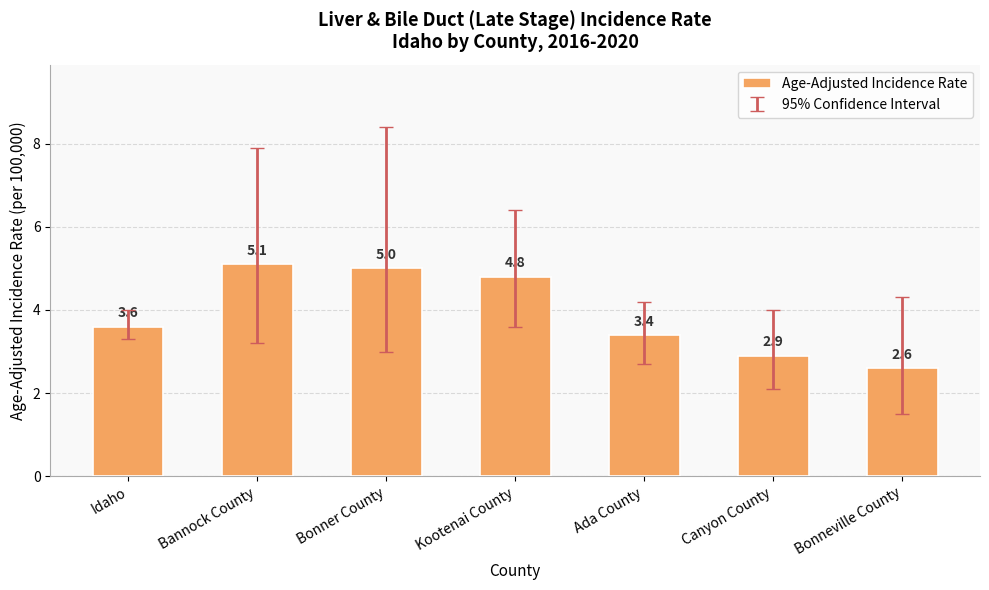

What is the smallest value displayed?

2.6